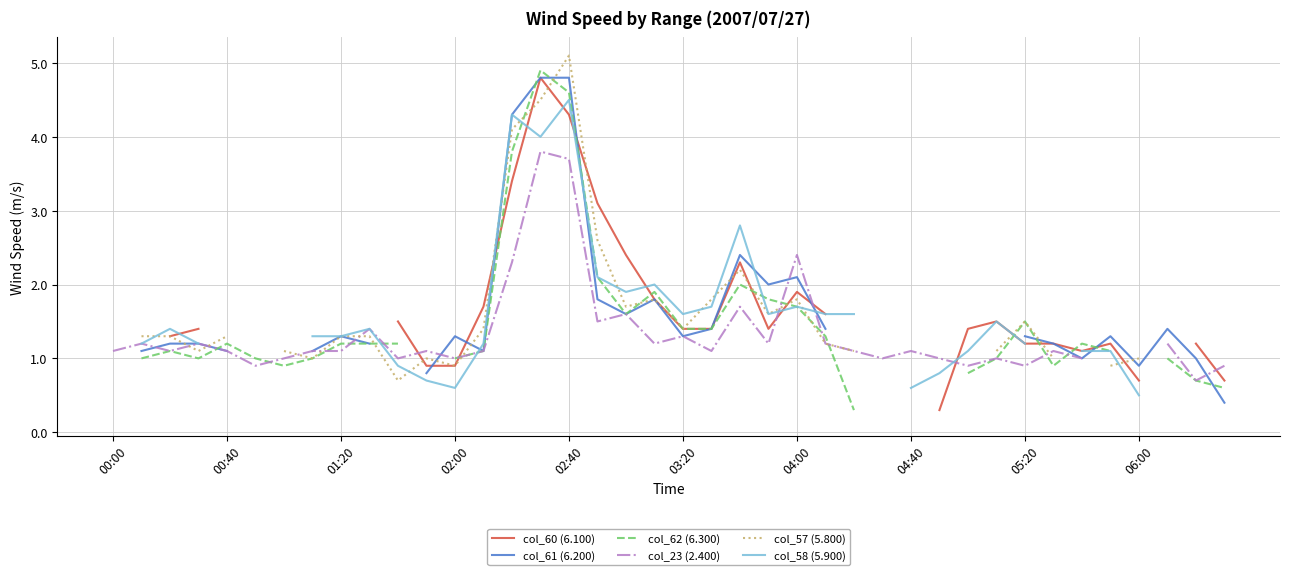

True or false: col_23 (2.400) has a value of 0.5 at 19.

False